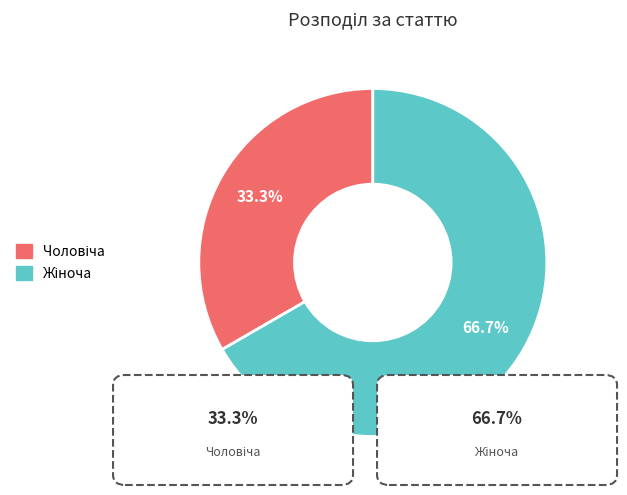

Is there any slice that represents more than half of the pie?

Yes